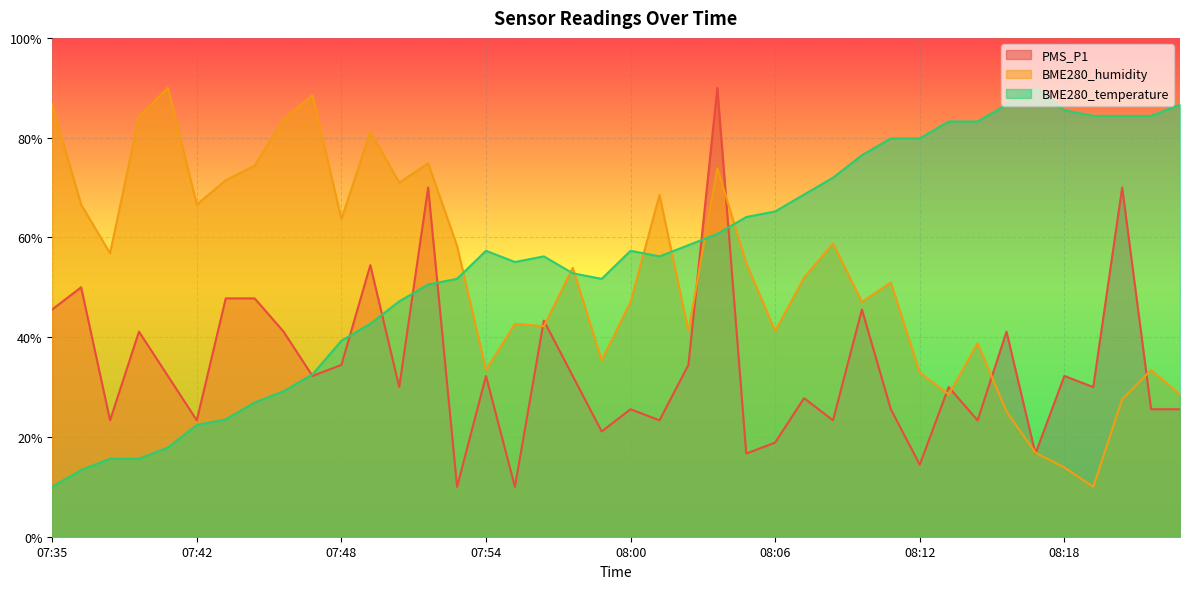

Reading left to right, what are all the values shown in this chart?

PMS_P1: 07:35=45.6	07:37=50.0	07:38=23.3	07:39=41.1	07:40=32.2	07:42=23.3	07:43=47.8	07:44=47.8	07:45=41.1	07:46=32.2	07:48=34.4	07:49=54.4	07:50=30.0	07:51=70.0	07:52=10.0	07:54=32.2	07:55=10.0	07:56=43.3	07:57=32.2	07:58=21.1	08:00=25.6	08:01=23.3	08:02=34.4	08:03=90.0	08:04=16.7	08:06=18.9	08:07=27.8	08:08=23.3	08:09=45.6	08:10=25.6	08:12=14.4	08:13=30.0	08:14=23.3	08:15=41.1	08:16=16.7	08:18=32.2	08:19=30.0	08:20=70.0	08:22=25.6	08:23=25.6
BME280_humidity: 07:35=86.6	07:37=66.6	07:38=56.8	07:39=84.1	07:40=90.0	07:42=66.6	07:43=71.5	07:44=74.4	07:45=83.7	07:46=88.5	07:48=63.7	07:49=81.2	07:50=71.0	07:51=74.9	07:52=58.3	07:54=33.4	07:55=42.7	07:56=42.2	07:57=53.9	07:58=35.4	08:00=47.1	08:01=68.5	08:02=41.2	08:03=73.9	08:04=54.9	08:06=41.2	08:07=52.0	08:08=58.8	08:09=47.1	08:10=51.0	08:12=32.9	08:13=28.5	08:14=38.8	08:15=25.1	08:16=16.8	08:18=13.9	08:19=10.0	08:20=27.6	08:22=33.4	08:23=28.5
BME280_temperature: 07:35=10.0	07:37=13.4	07:38=15.6	07:39=15.6	07:40=17.9	07:42=22.4	07:43=23.5	07:44=26.9	07:45=29.2	07:46=32.5	07:48=39.3	07:49=42.7	07:50=47.2	07:51=50.6	07:52=51.7	07:54=57.3	07:55=55.1	07:56=56.2	07:57=52.8	07:58=51.7	08:00=57.3	08:01=56.2	08:02=58.5	08:03=60.7	08:04=64.1	08:06=65.2	08:07=68.6	08:08=72.0	08:09=76.5	08:10=79.9	08:12=79.9	08:13=83.2	08:14=83.2	08:15=86.6	08:16=90.0	08:18=85.5	08:19=84.4	08:20=84.4	08:22=84.4	08:23=86.6